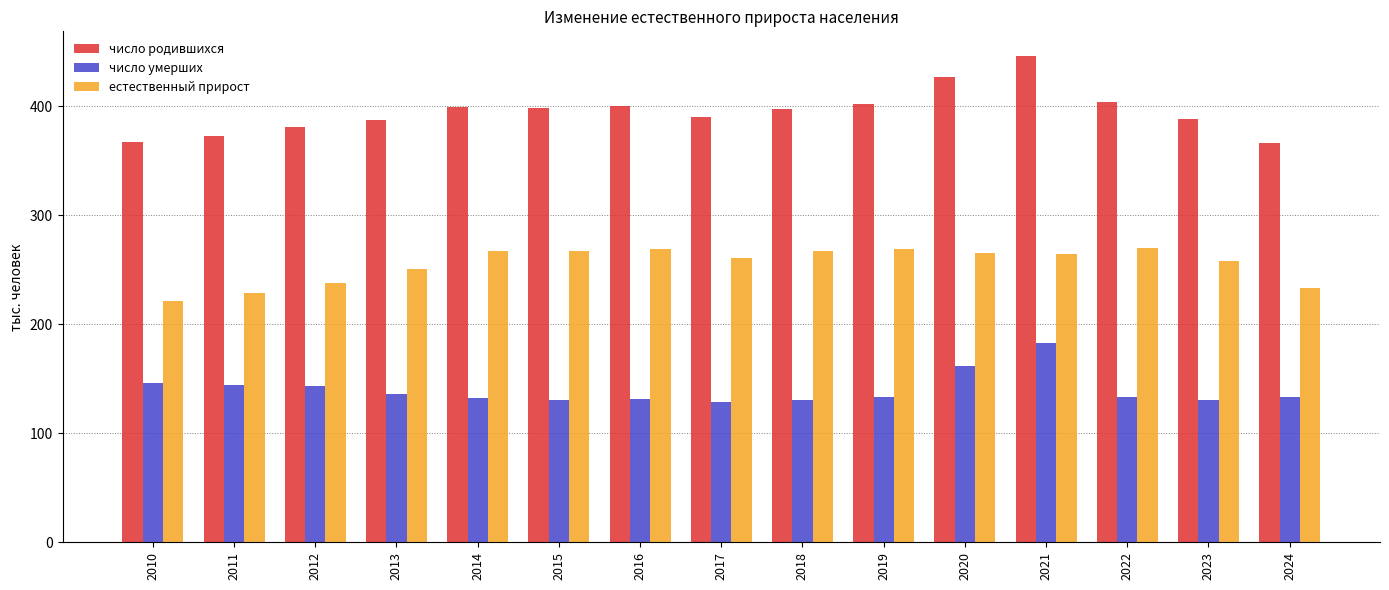

What is the difference between the maximum and minimum values in the число родившихся series?

80.6